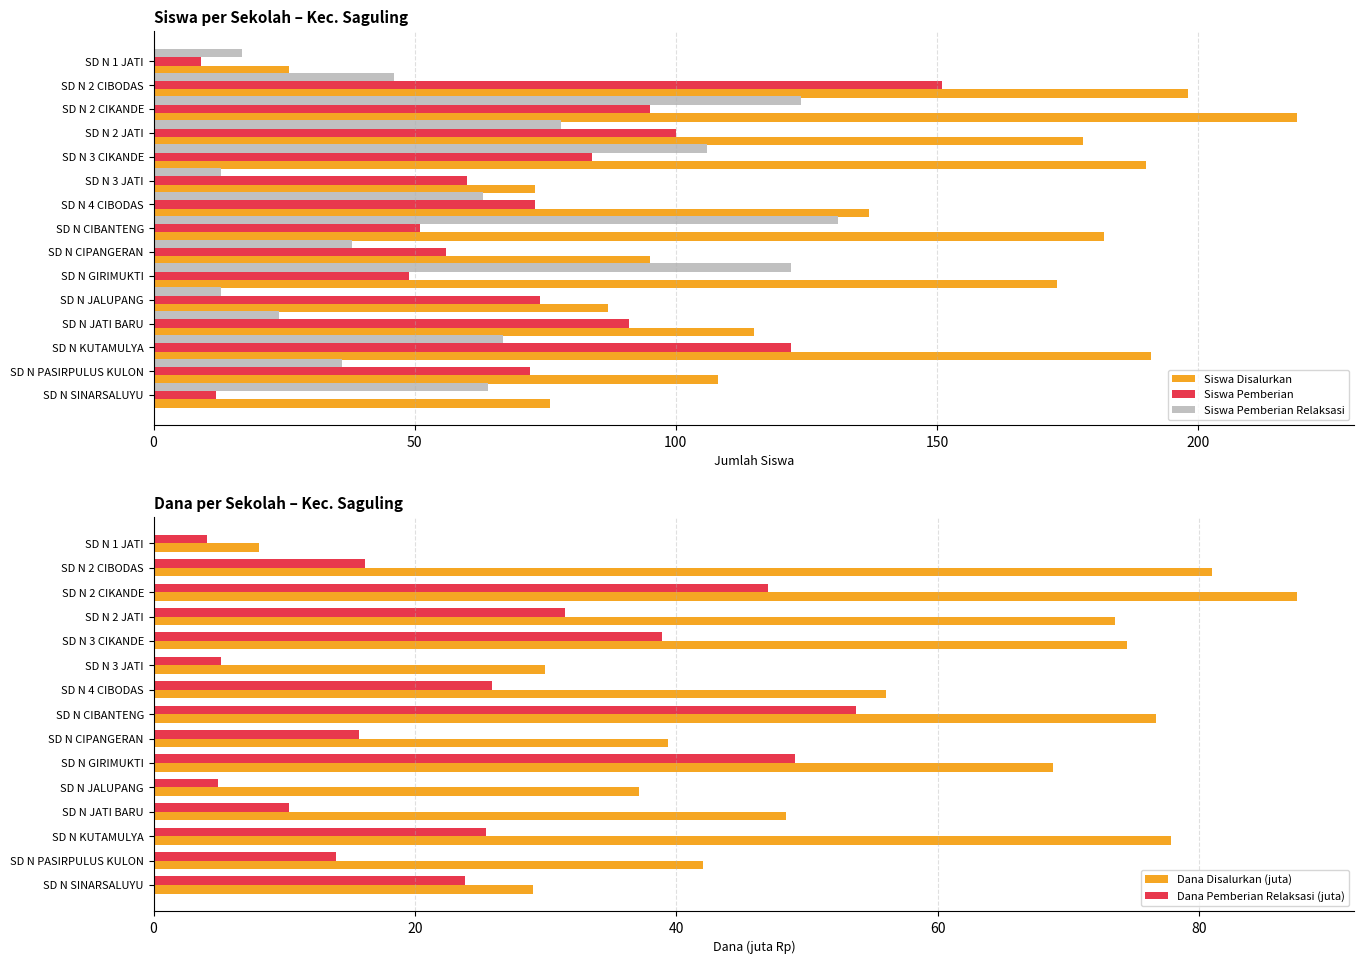

How many data points in Dana Pemberian Relaksasi (juta) are less than 23?

7